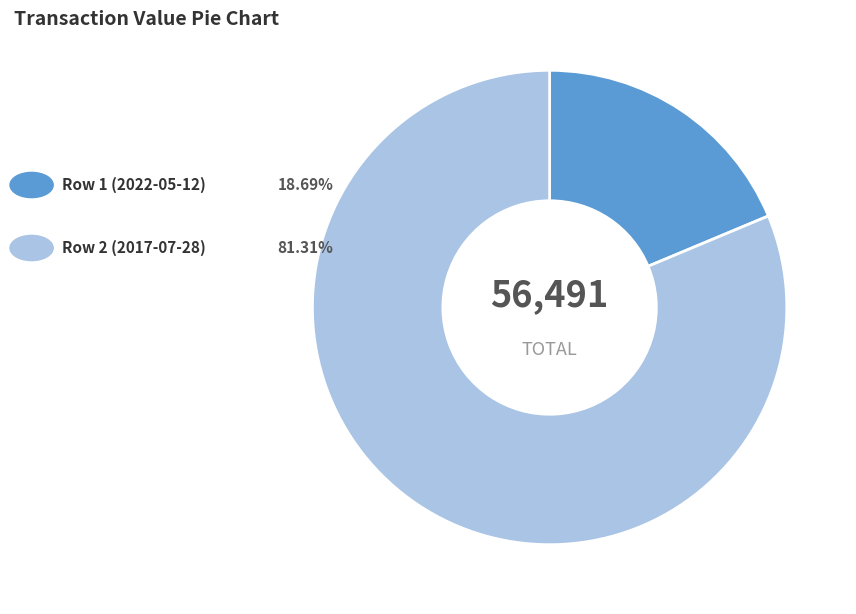

Is there any slice that represents more than half of the pie?

Yes